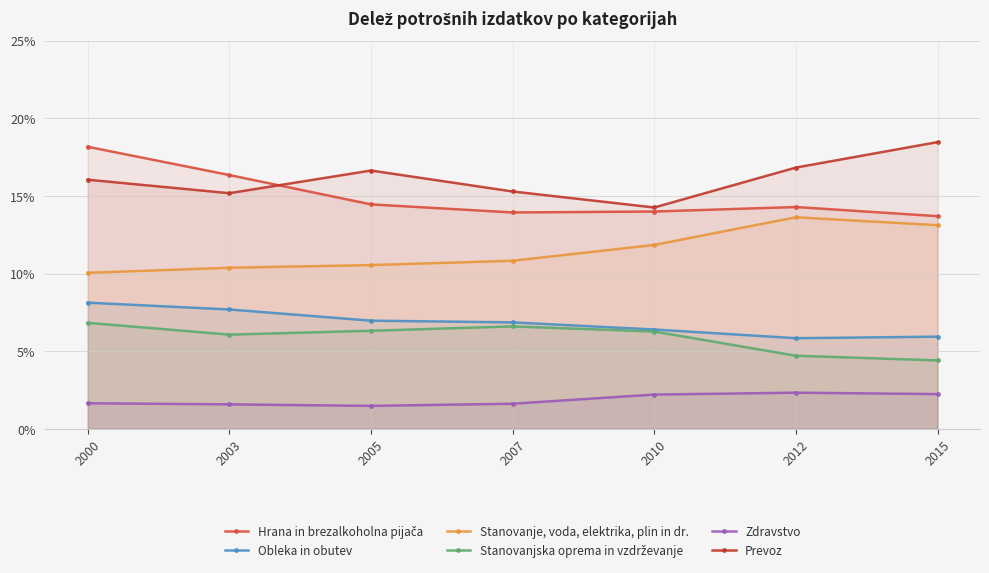

Which category has the lowest value in the Hrana in brezalkoholna pijača series?

2015